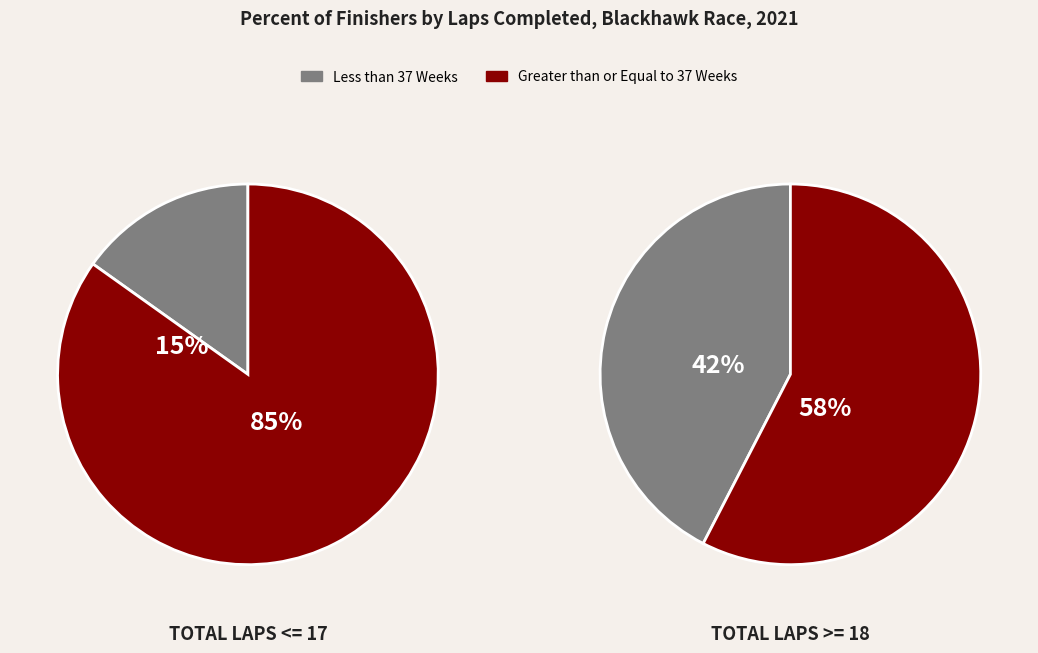

What is the total percentage of STL and SM?

100.0%